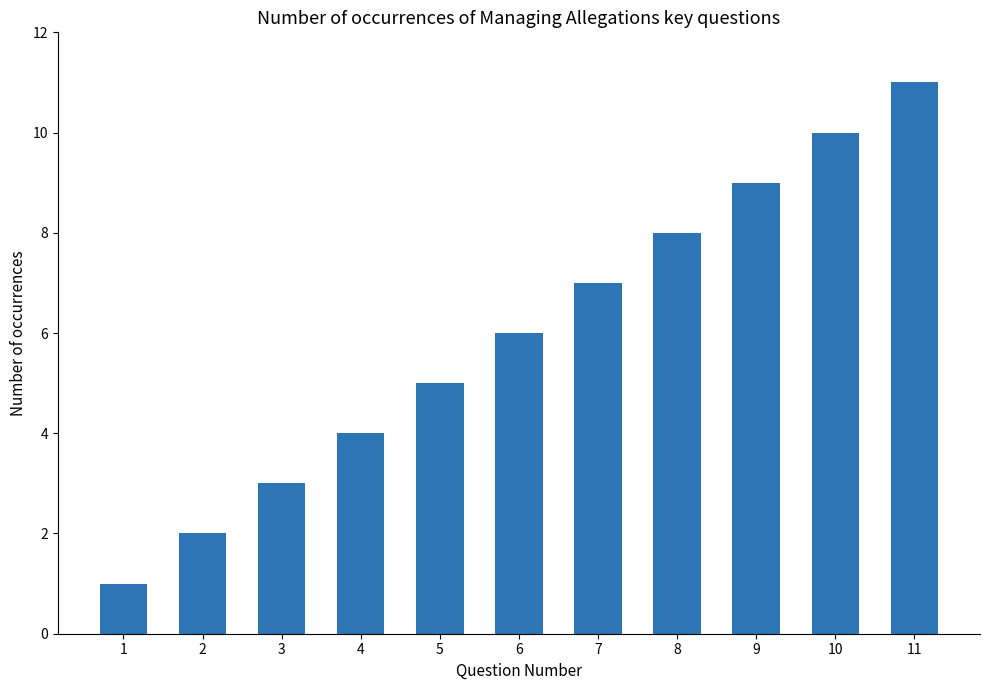

List the labels in order of value, smallest first.

1, 2, 3, 4, 5, 6, 7, 8, 9, 10, 11